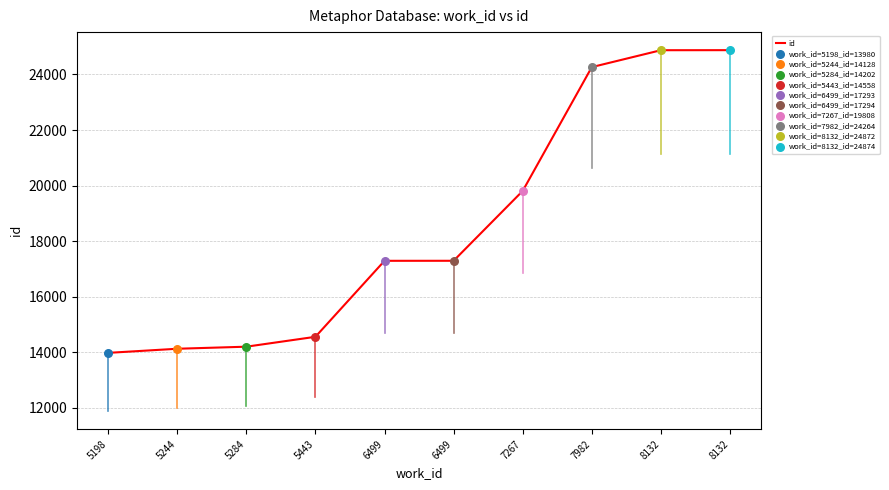

Between 5443 and 5244, which is larger?

5443